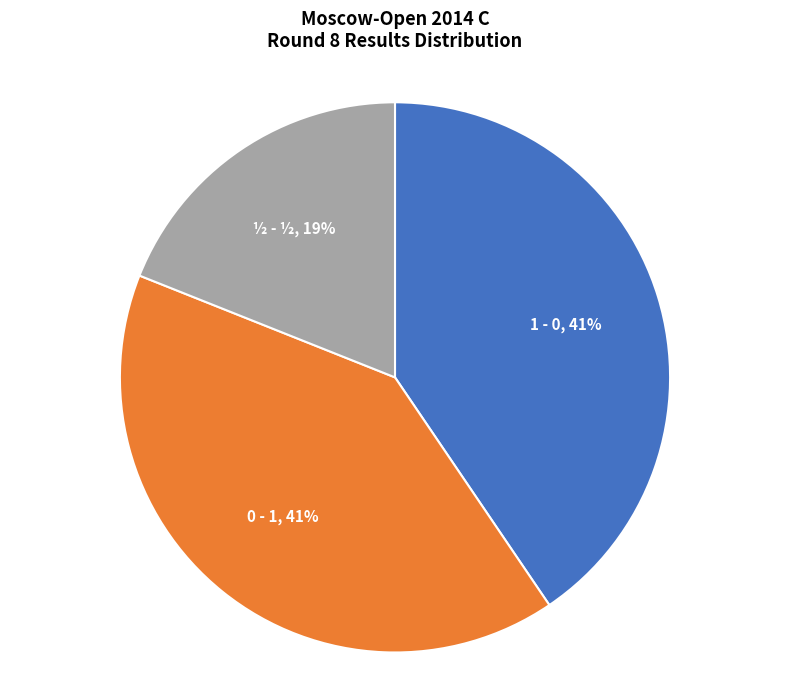

What is the smallest slice in the pie chart?

½ - ½